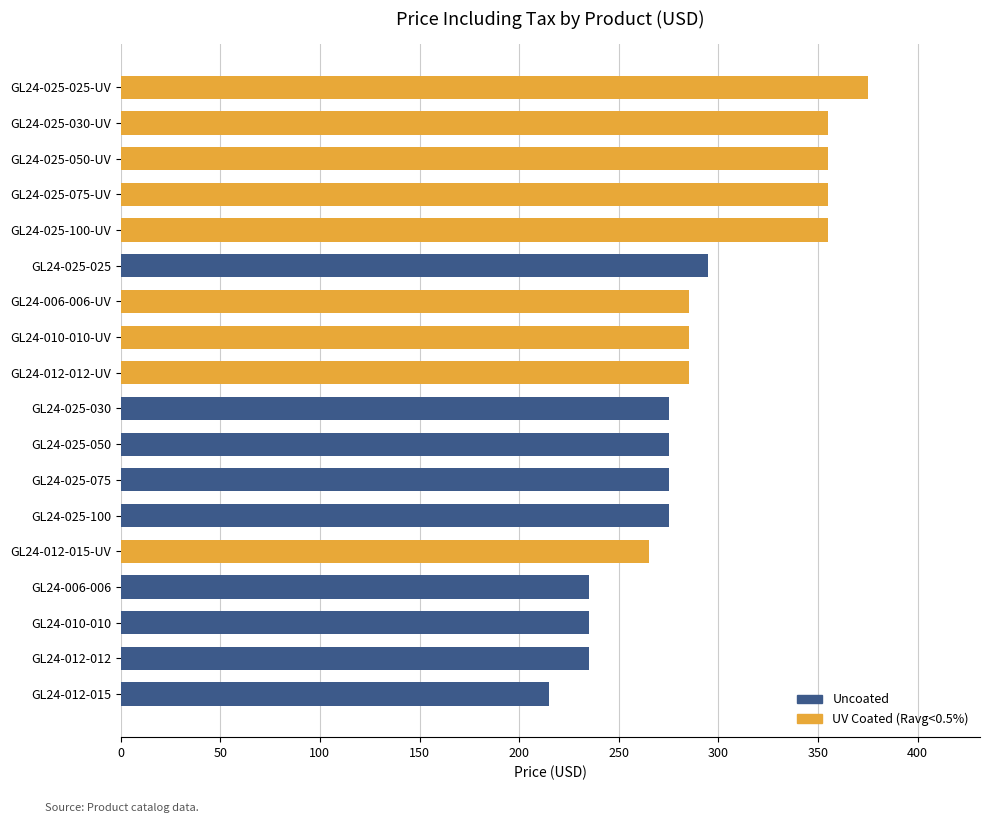

How many series are shown in this chart?

1